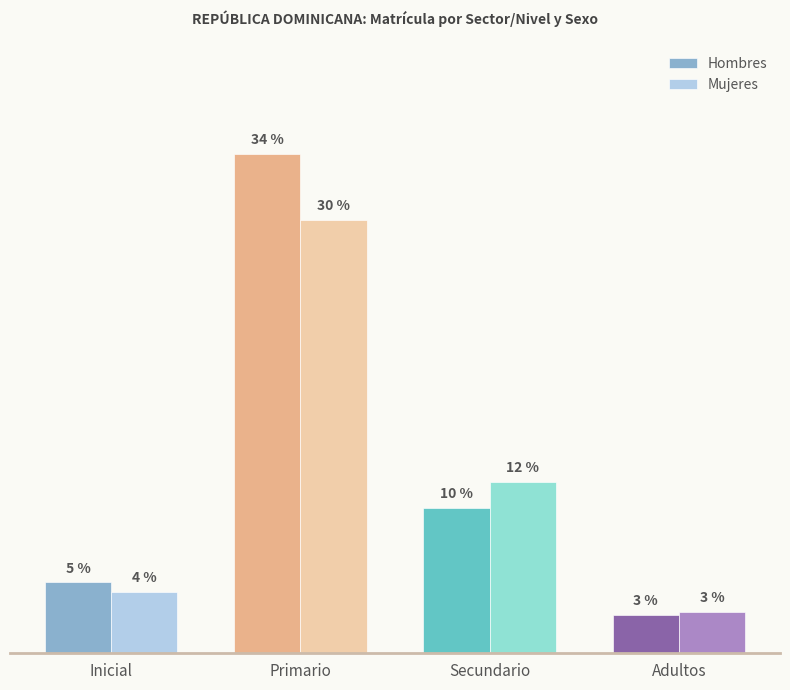

Are the bars grouped side by side (vs. stacked)?

Yes